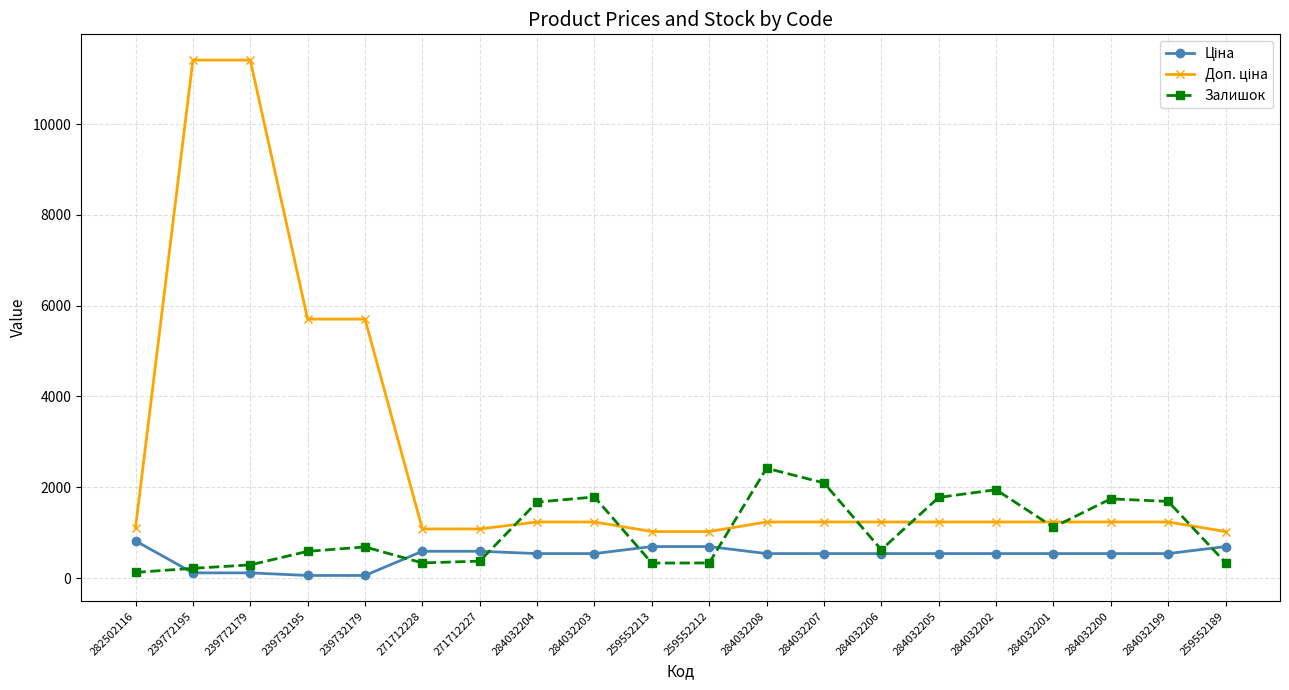

True or false: Залишок has a value of 2419.0 at 284032208.

True